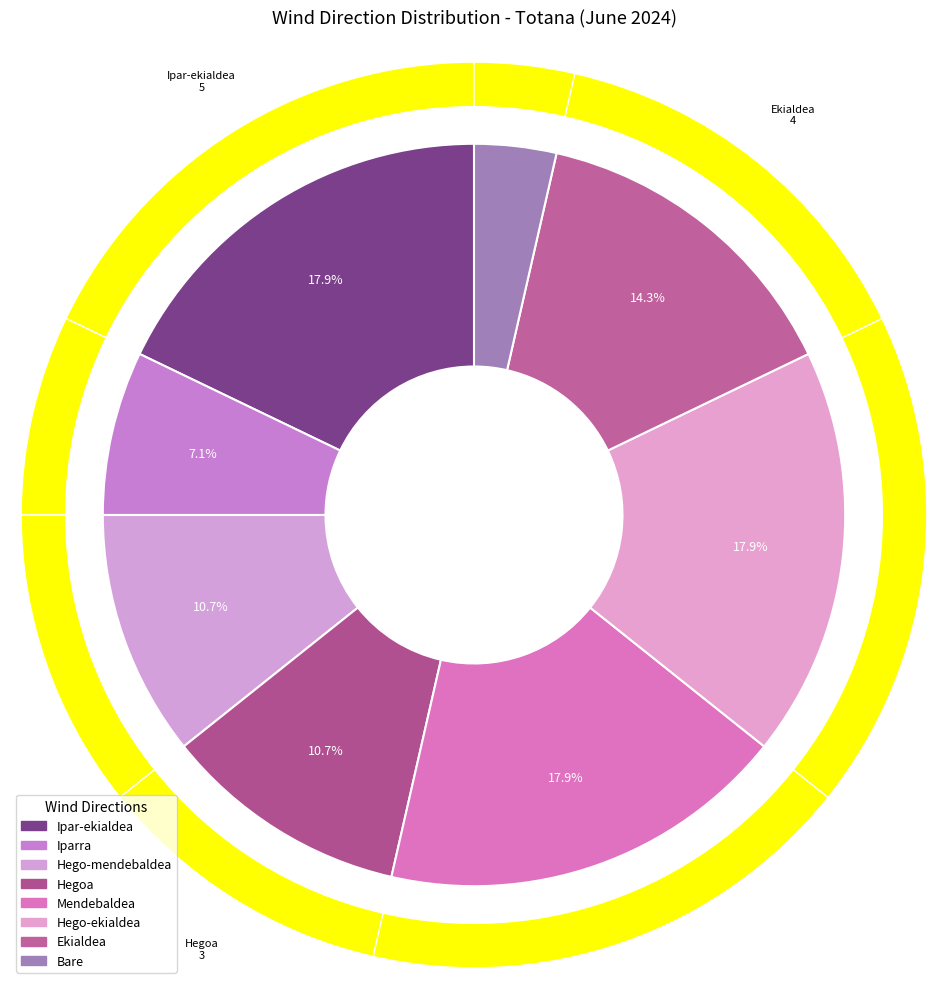

Is it true that Mendebaldea is 18% of the pie?

True